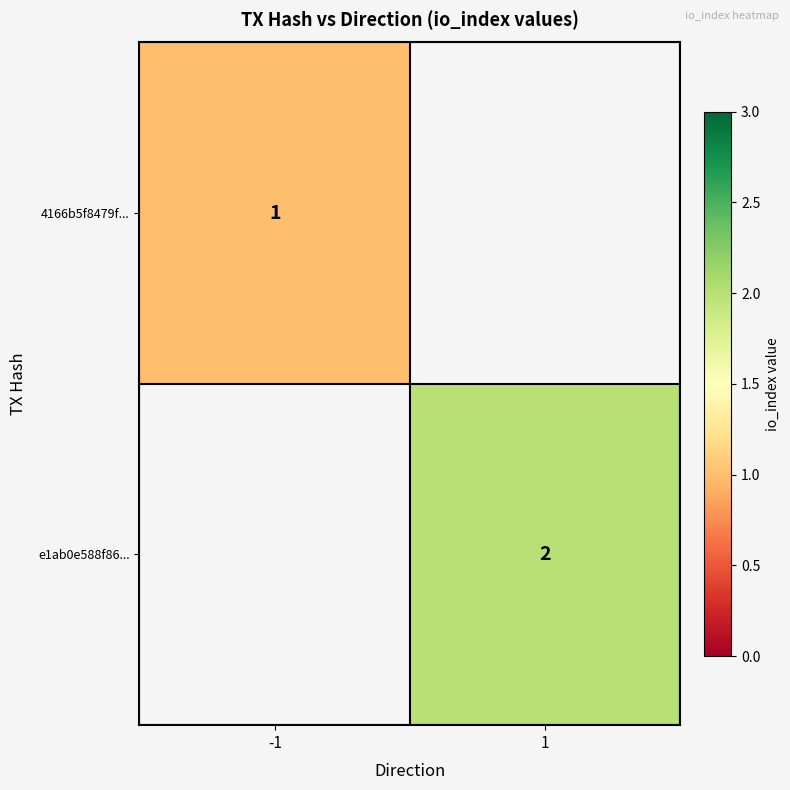

True or false: e1ab0e588f86... has a value of 2 at 1.

True